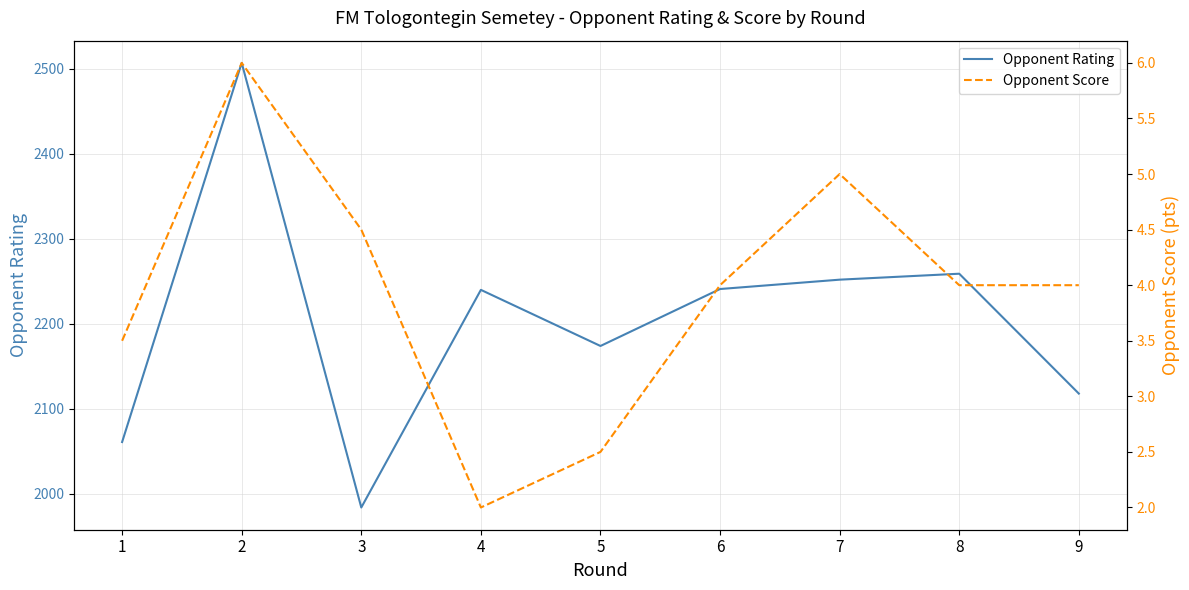

Is this an area chart (filled region under the line)?

No